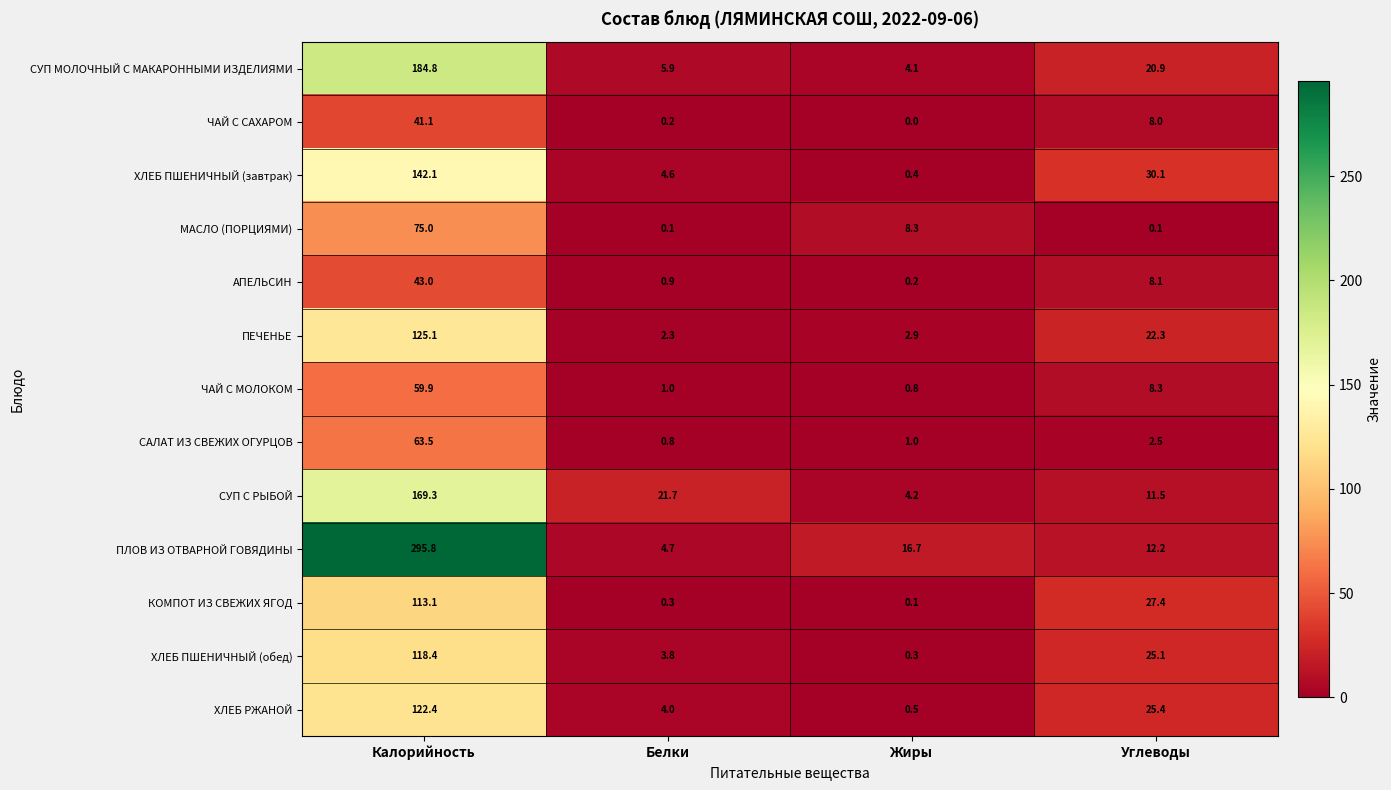

The value of ЧАЙ С МОЛОКОМ at Жиры is 0.8. True or false?

True